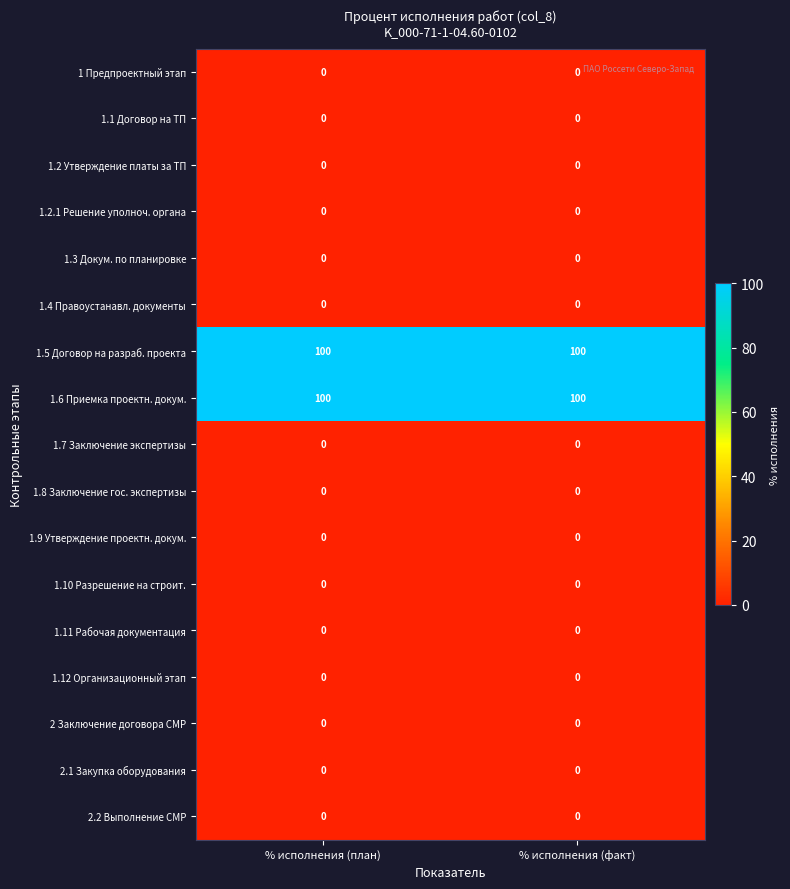

What is the spread (max minus min) of values at % исполнения (план)?

100